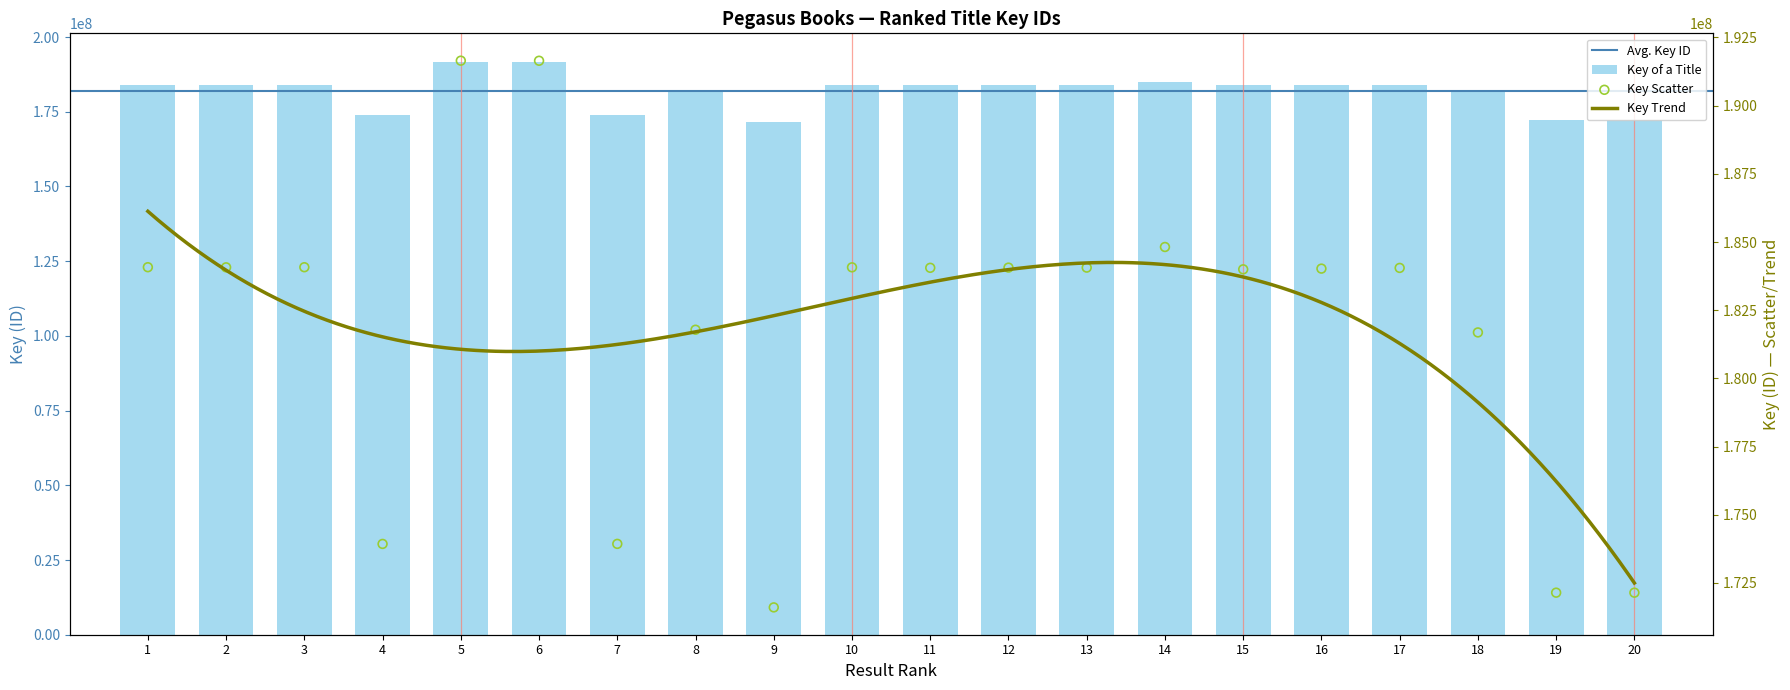

What is the change in value from 4 to 16?

+10095322